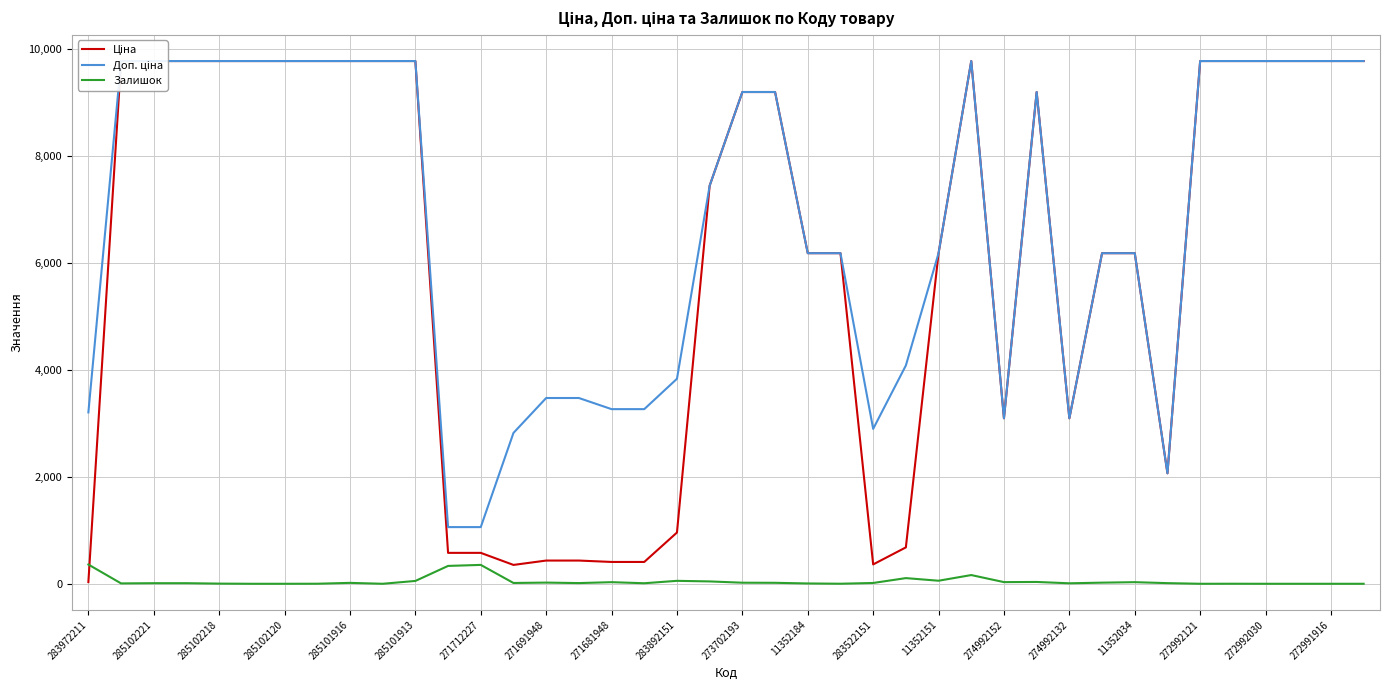

How many lines are shown in the chart?

3